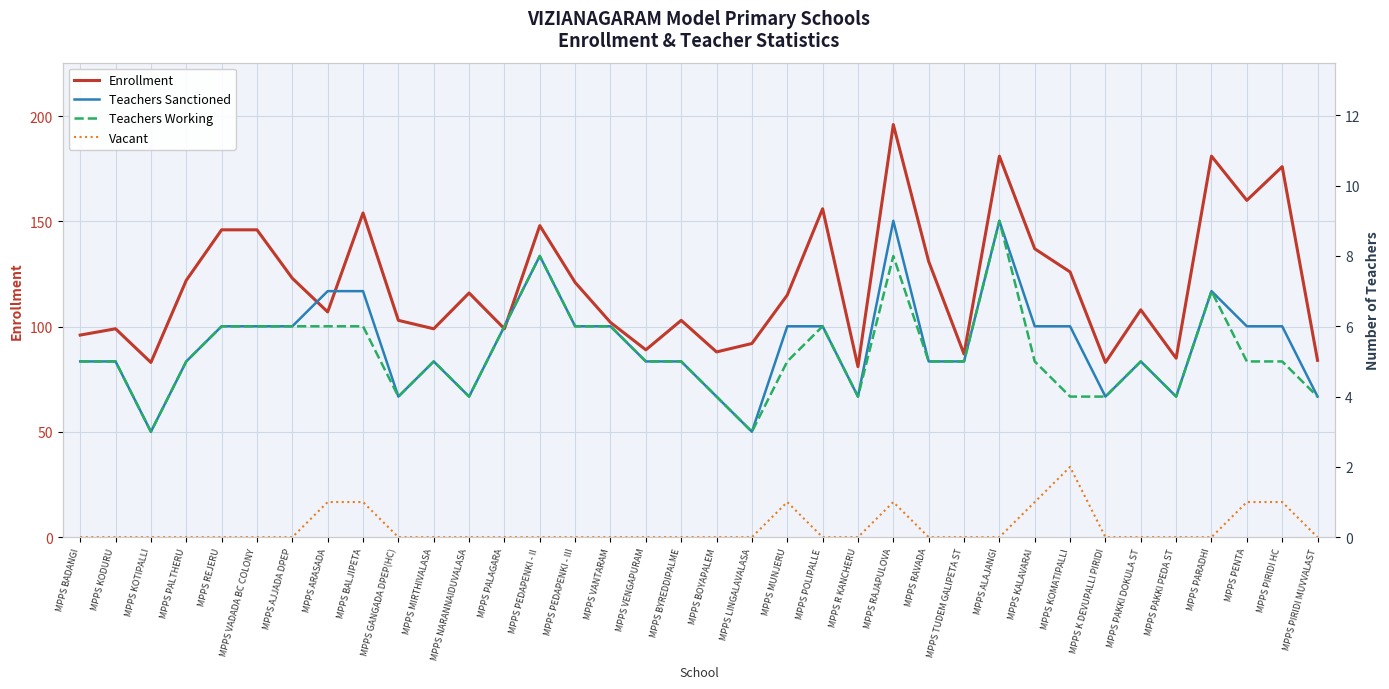

Reading left to right, what are all the values shown in this chart?

Enrollment: MPPS BADANGI=96	MPPS KODURU=99	MPPS KOTIPALLI=83	MPPS PALTHERU=122	MPPS REJERU=146	MPPS VADADA BC COLONY=146	MPPS AJJADA DPEP=123	MPPS ARASADA=107	MPPS BALJIPETA=154	MPPS GANGADA DPEP(HC)=103	MPPS MIRTHIVALASA=99	MPPS NARANNAIDUVALASA=116	MPPS PALAGARA=99	MPPS PEDAPENKI - II=148	MPPS PEDAPENKI - III=121	MPPS VANTARAM=102	MPPS VENGAPURAM=89	MPPS BYREDDIPALME=103	MPPS BOYAPALEM=88	MPPS LINGALAVALASA=92	MPPS MUNJERU=115	MPPS POLIPALLE=156	MPPS R KANCHERU=81	MPPS RAJAPULOVA=196	MPPS RAVADA=131	MPPS TUDEM GALIPETA ST=87	MPPS ALAJANGI=181	MPPS KALAVARAI=137	MPPS KOMATIPALLI=126	MPPS K DEVUPALLI PIRIDI=83	MPPS PAKKI DOKULA ST=108	MPPS PAKKI PEDA ST=85	MPPS PARADHI=181	MPPS PENTA=160	MPPS PIRIDI HC=176	MPPS PIRIDI MUVVALAST=84
Teachers Sanctioned: MPPS BADANGI=5	MPPS KODURU=5	MPPS KOTIPALLI=3	MPPS PALTHERU=5	MPPS REJERU=6	MPPS VADADA BC COLONY=6	MPPS AJJADA DPEP=6	MPPS ARASADA=7	MPPS BALJIPETA=7	MPPS GANGADA DPEP(HC)=4	MPPS MIRTHIVALASA=5	MPPS NARANNAIDUVALASA=4	MPPS PALAGARA=6	MPPS PEDAPENKI - II=8	MPPS PEDAPENKI - III=6	MPPS VANTARAM=6	MPPS VENGAPURAM=5	MPPS BYREDDIPALME=5	MPPS BOYAPALEM=4	MPPS LINGALAVALASA=3	MPPS MUNJERU=6	MPPS POLIPALLE=6	MPPS R KANCHERU=4	MPPS RAJAPULOVA=9	MPPS RAVADA=5	MPPS TUDEM GALIPETA ST=5	MPPS ALAJANGI=9	MPPS KALAVARAI=6	MPPS KOMATIPALLI=6	MPPS K DEVUPALLI PIRIDI=4	MPPS PAKKI DOKULA ST=5	MPPS PAKKI PEDA ST=4	MPPS PARADHI=7	MPPS PENTA=6	MPPS PIRIDI HC=6	MPPS PIRIDI MUVVALAST=4
Teachers Working: MPPS BADANGI=5	MPPS KODURU=5	MPPS KOTIPALLI=3	MPPS PALTHERU=5	MPPS REJERU=6	MPPS VADADA BC COLONY=6	MPPS AJJADA DPEP=6	MPPS ARASADA=6	MPPS BALJIPETA=6	MPPS GANGADA DPEP(HC)=4	MPPS MIRTHIVALASA=5	MPPS NARANNAIDUVALASA=4	MPPS PALAGARA=6	MPPS PEDAPENKI - II=8	MPPS PEDAPENKI - III=6	MPPS VANTARAM=6	MPPS VENGAPURAM=5	MPPS BYREDDIPALME=5	MPPS BOYAPALEM=4	MPPS LINGALAVALASA=3	MPPS MUNJERU=5	MPPS POLIPALLE=6	MPPS R KANCHERU=4	MPPS RAJAPULOVA=8	MPPS RAVADA=5	MPPS TUDEM GALIPETA ST=5	MPPS ALAJANGI=9	MPPS KALAVARAI=5	MPPS KOMATIPALLI=4	MPPS K DEVUPALLI PIRIDI=4	MPPS PAKKI DOKULA ST=5	MPPS PAKKI PEDA ST=4	MPPS PARADHI=7	MPPS PENTA=5	MPPS PIRIDI HC=5	MPPS PIRIDI MUVVALAST=4
Vacant: MPPS BADANGI=0	MPPS KODURU=0	MPPS KOTIPALLI=0	MPPS PALTHERU=0	MPPS REJERU=0	MPPS VADADA BC COLONY=0	MPPS AJJADA DPEP=0	MPPS ARASADA=1	MPPS BALJIPETA=1	MPPS GANGADA DPEP(HC)=0	MPPS MIRTHIVALASA=0	MPPS NARANNAIDUVALASA=0	MPPS PALAGARA=0	MPPS PEDAPENKI - II=0	MPPS PEDAPENKI - III=0	MPPS VANTARAM=0	MPPS VENGAPURAM=0	MPPS BYREDDIPALME=0	MPPS BOYAPALEM=0	MPPS LINGALAVALASA=0	MPPS MUNJERU=1	MPPS POLIPALLE=0	MPPS R KANCHERU=0	MPPS RAJAPULOVA=1	MPPS RAVADA=0	MPPS TUDEM GALIPETA ST=0	MPPS ALAJANGI=0	MPPS KALAVARAI=1	MPPS KOMATIPALLI=2	MPPS K DEVUPALLI PIRIDI=0	MPPS PAKKI DOKULA ST=0	MPPS PAKKI PEDA ST=0	MPPS PARADHI=0	MPPS PENTA=1	MPPS PIRIDI HC=1	MPPS PIRIDI MUVVALAST=0